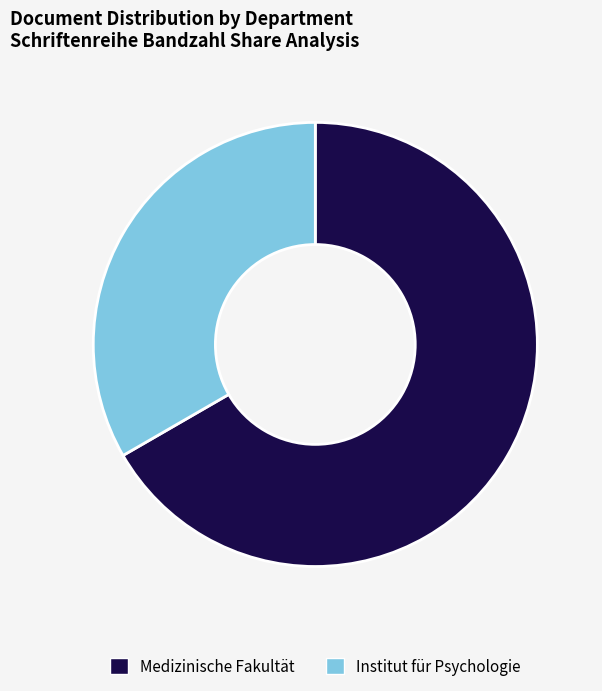

The Institut für Psychologie slice represents 19% of the pie. True or false?

False